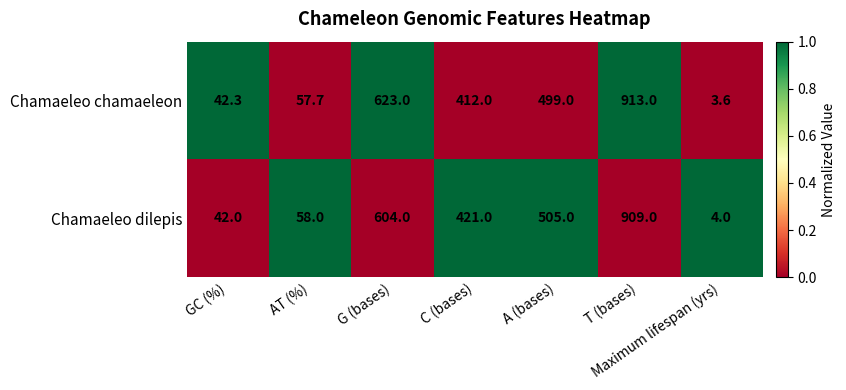

List the series in order of their overall mean, lowest first.

Chamaeleo dilepis, Chamaeleo chamaeleon